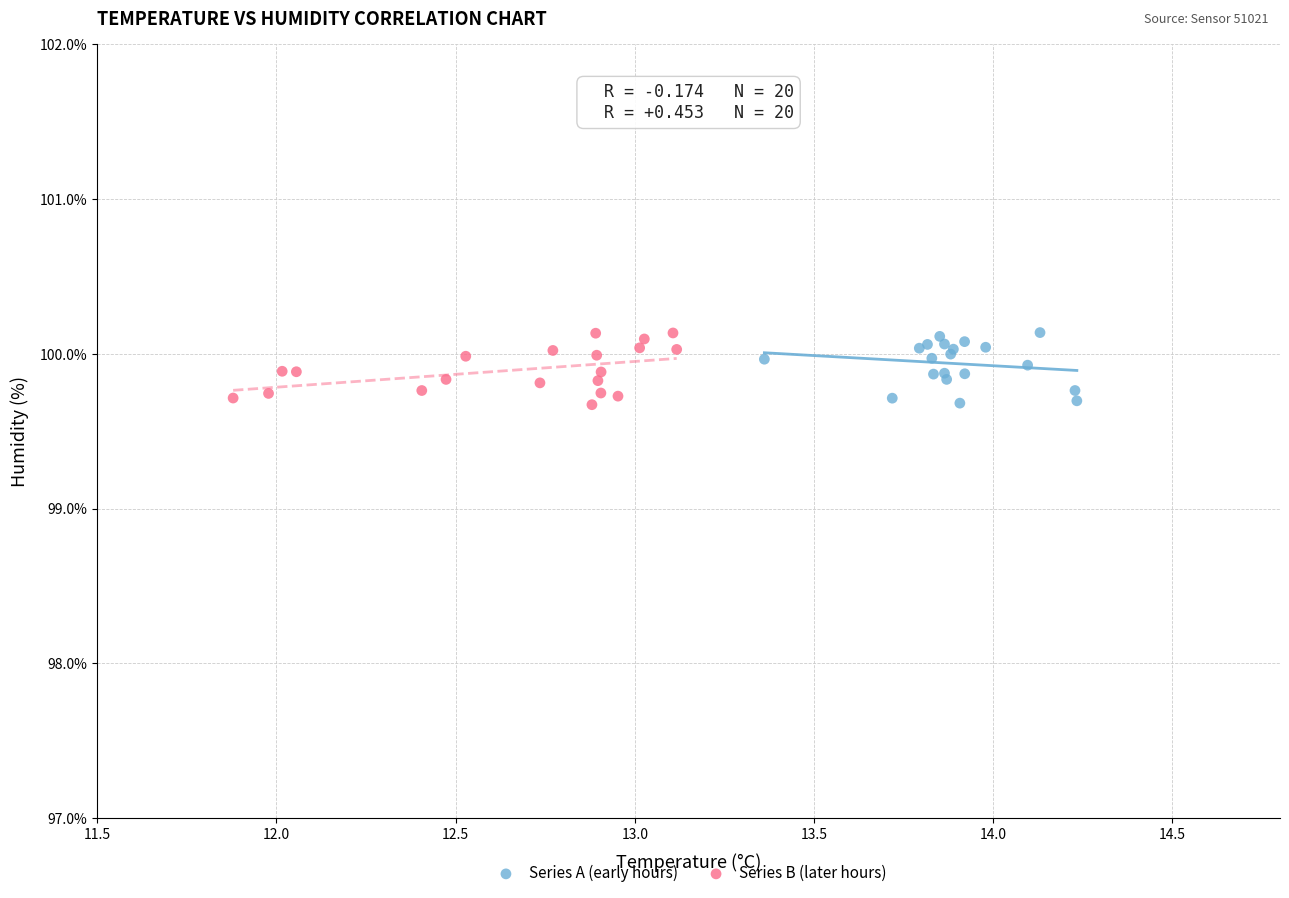

What are all the series names shown in the legend?

Series A (early hours), Series B (later hours)